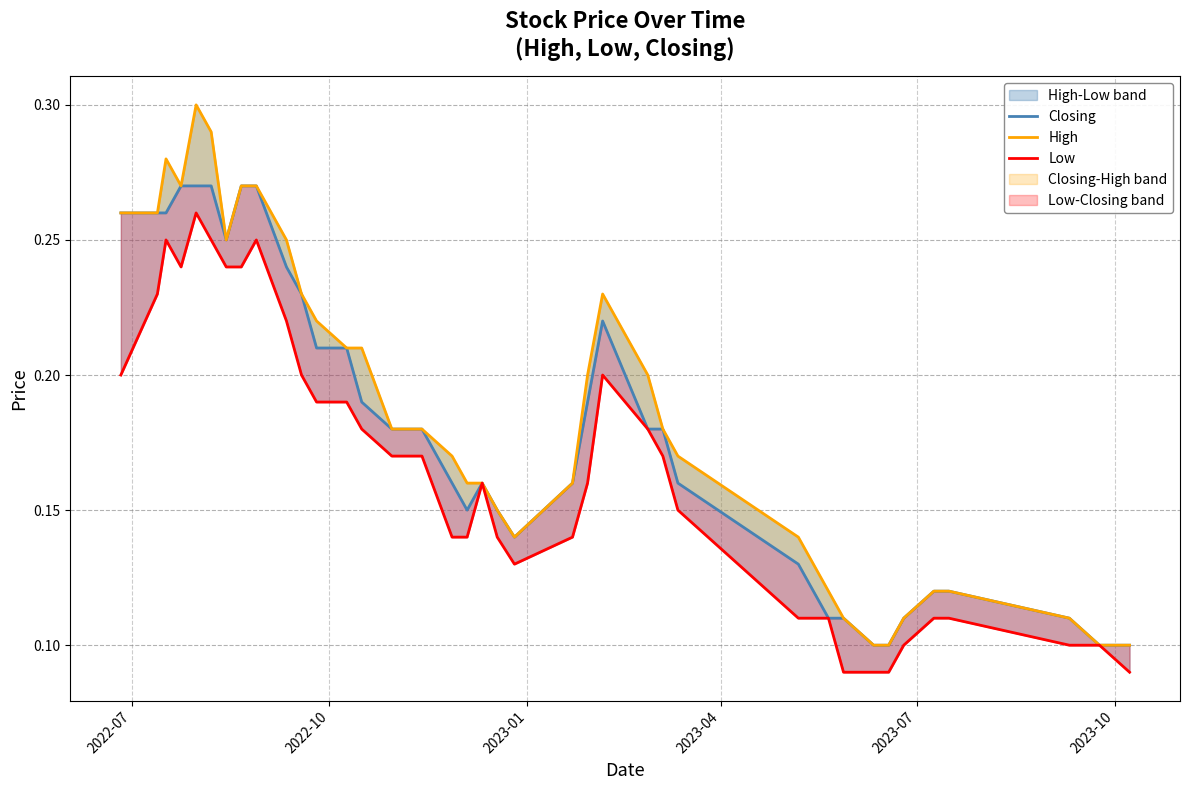

What is the smallest value displayed?

0.1